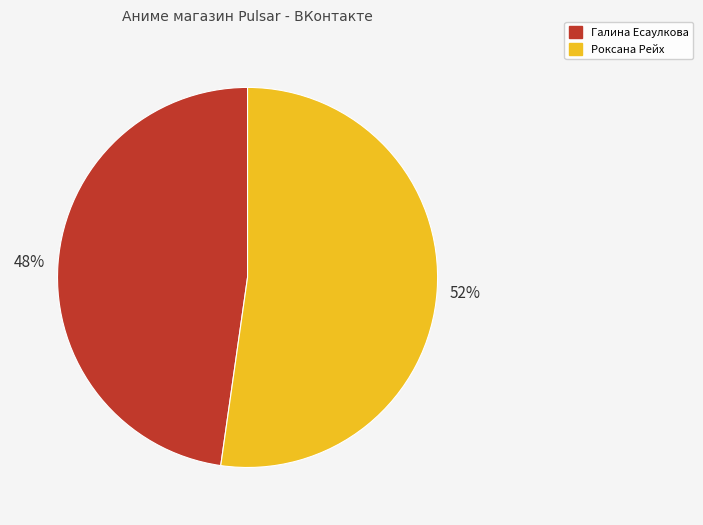

Which slice represents more than half of the pie?

Роксана Рейх